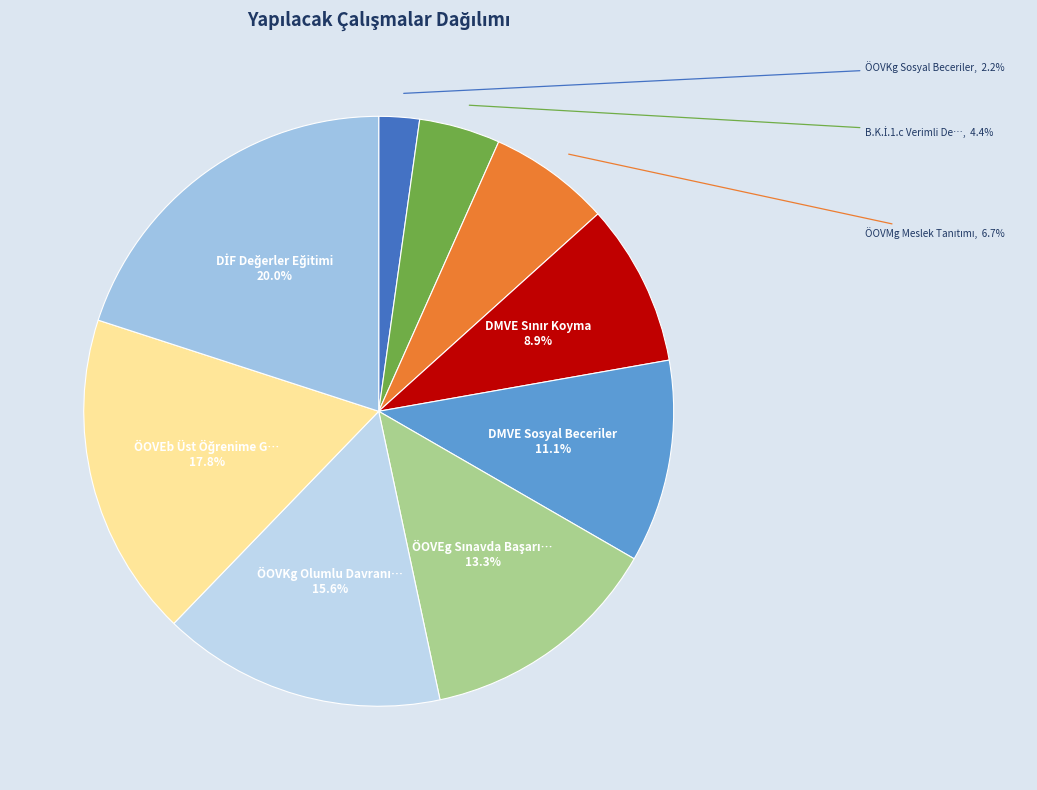

Which slice is the largest?

DİF Değerler Eğitimi